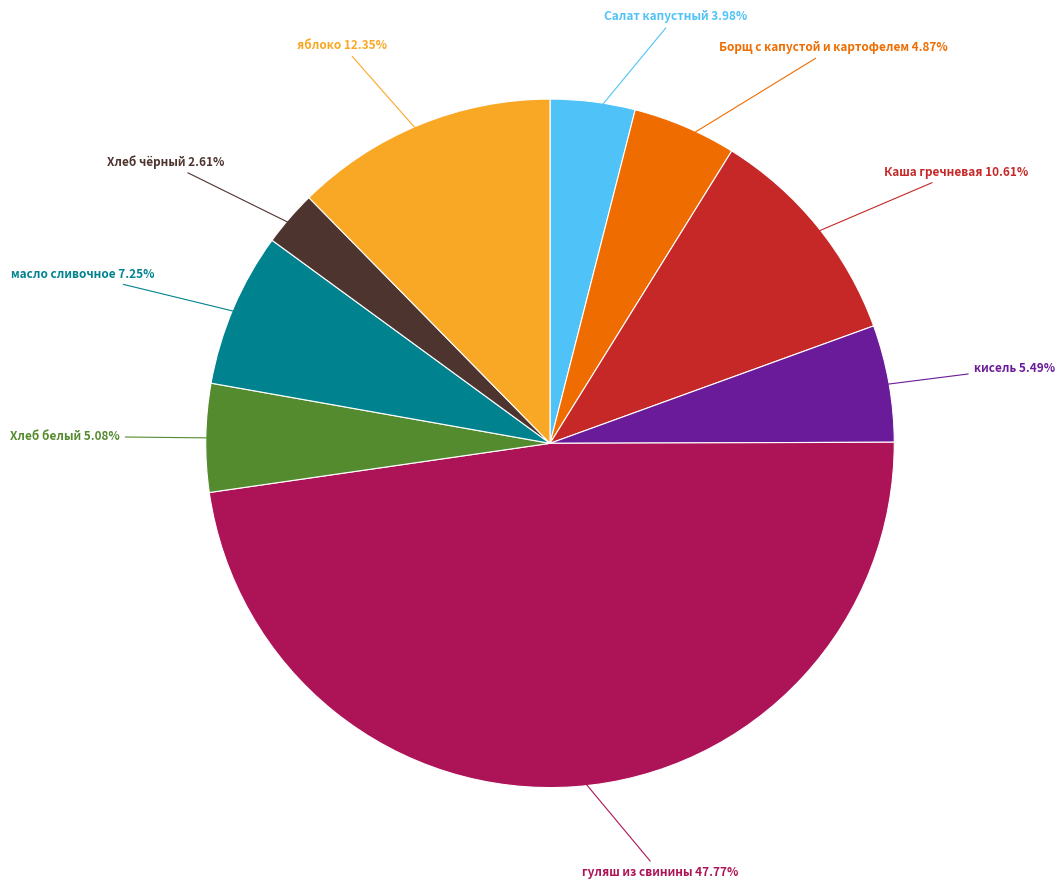

Is there a majority slice in this chart?

No